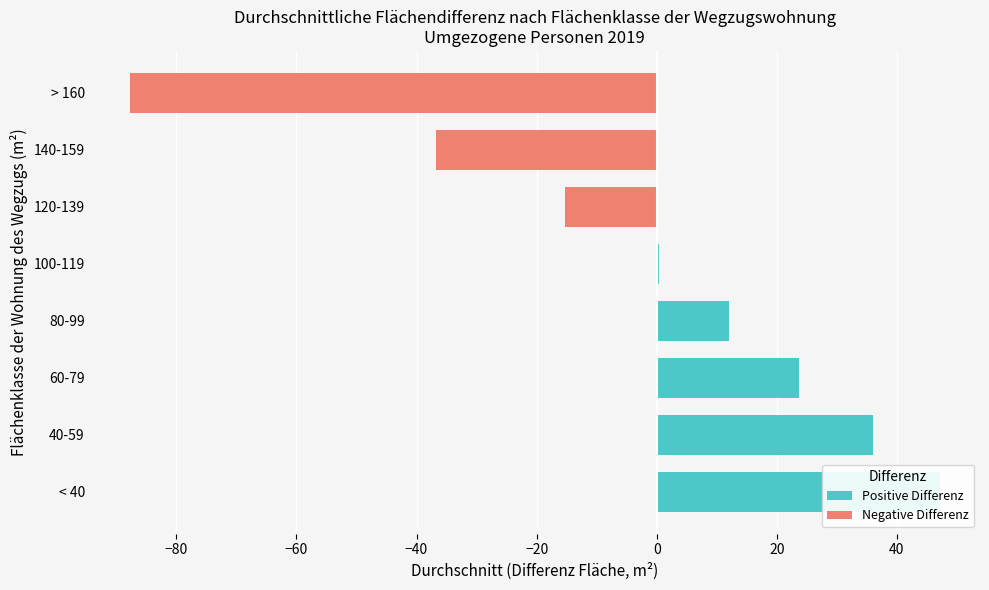

Reading left to right, extract all data points from this chart.

47.1	36.1	23.7	12.1	0.3	-15.2	-36.8	-87.7